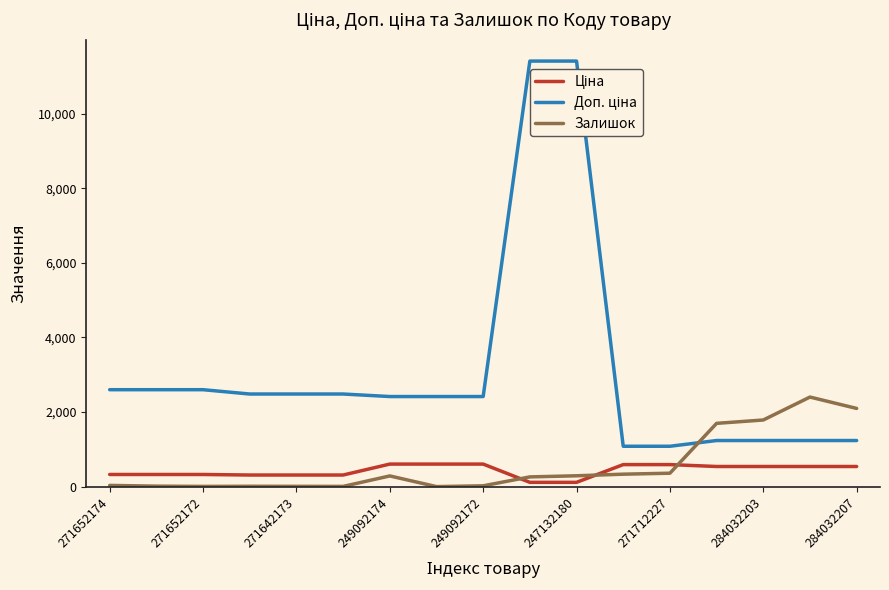

Reading right to left, transcribe all the data shown in this chart.

Ціна: 539.0	539.0	539.0	539.0	589.9	589.9	114.1	114.1	603.7	603.7	603.7	310.3	310.3	310.3	324.8	324.8	324.8
Доп. ціна: 1235.4	1235.4	1235.4	1235.4	1081.7	1081.7	11410.0	11410.0	2414.8	2414.8	2414.8	2482.4	2482.4	2482.4	2598.3	2598.3	2598.3
Залишок: 2096.0	2401.0	1786.0	1696.0	359.0	333.0	290.0	260.0	21.0	0.0	286.0	5.0	7.0	9.0	5.0	12.0	32.0